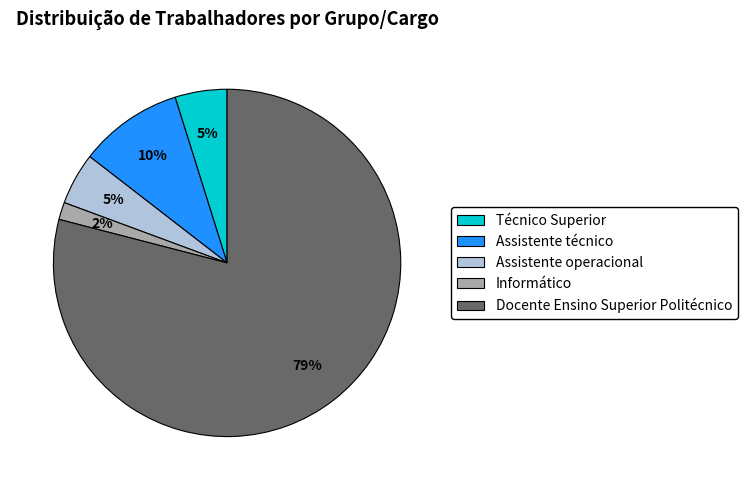

To the nearest percent, what percentage of the pie is Técnico Superior?

5%